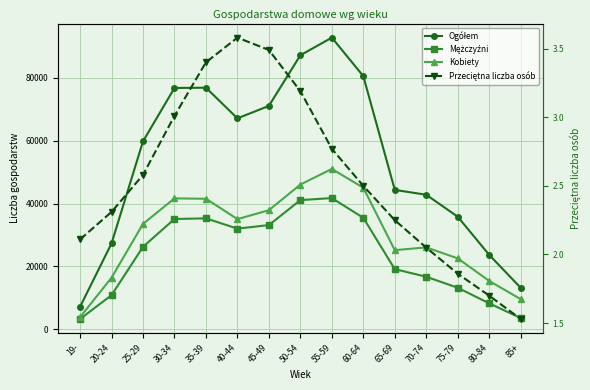

Where does the Ogółem series first go above 59773?

30-34